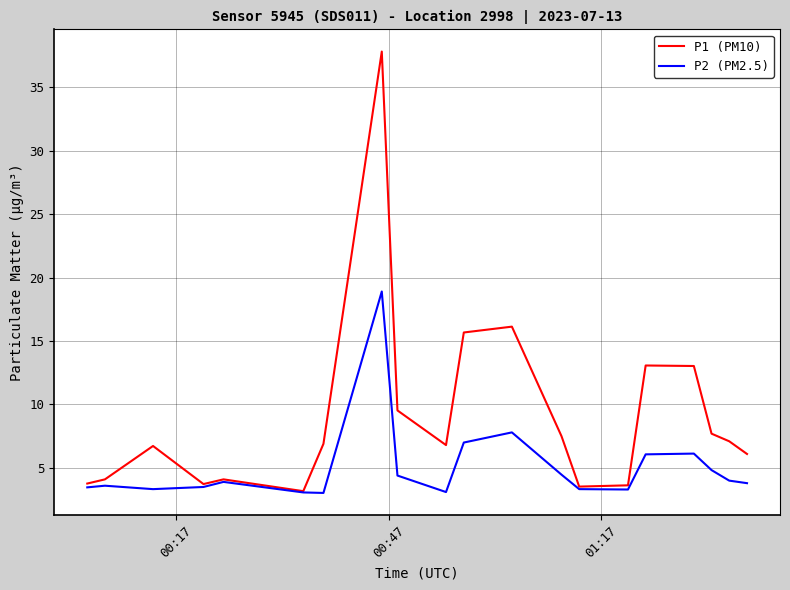

Which series has the largest total across all categories?

P1 (PM10)